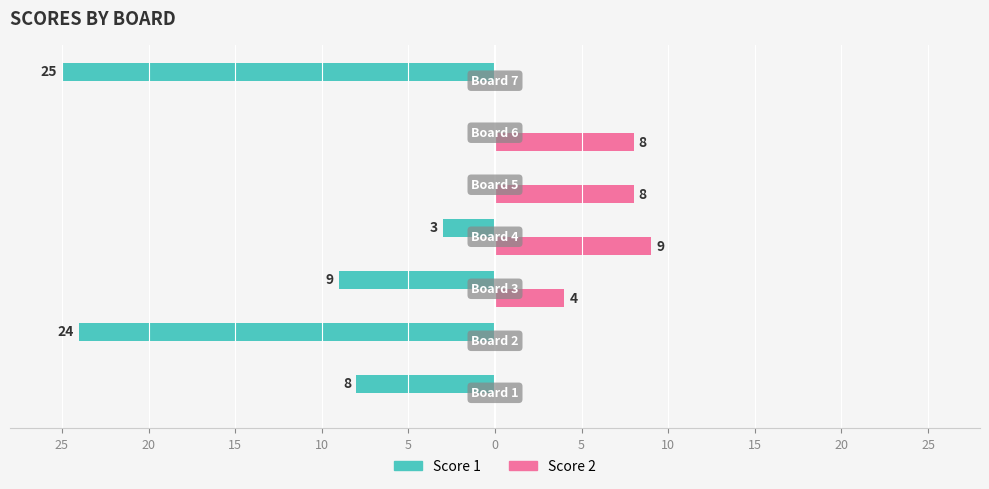

What are all the series names shown in the legend?

Score 1, Score 2